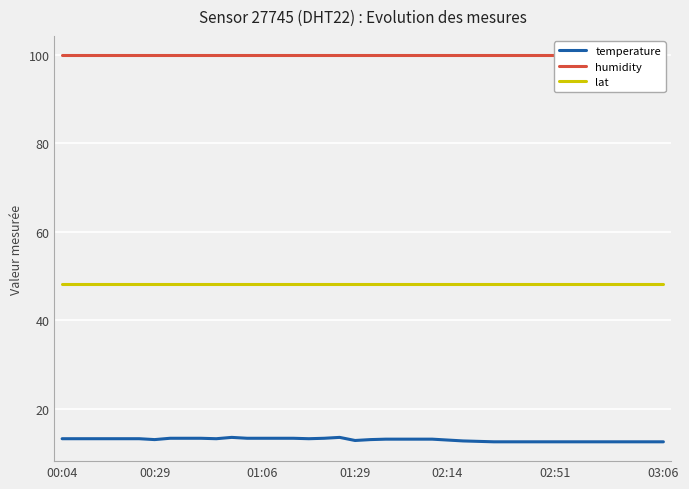

The value of lat at 01:29 is 72.6. True or false?

False